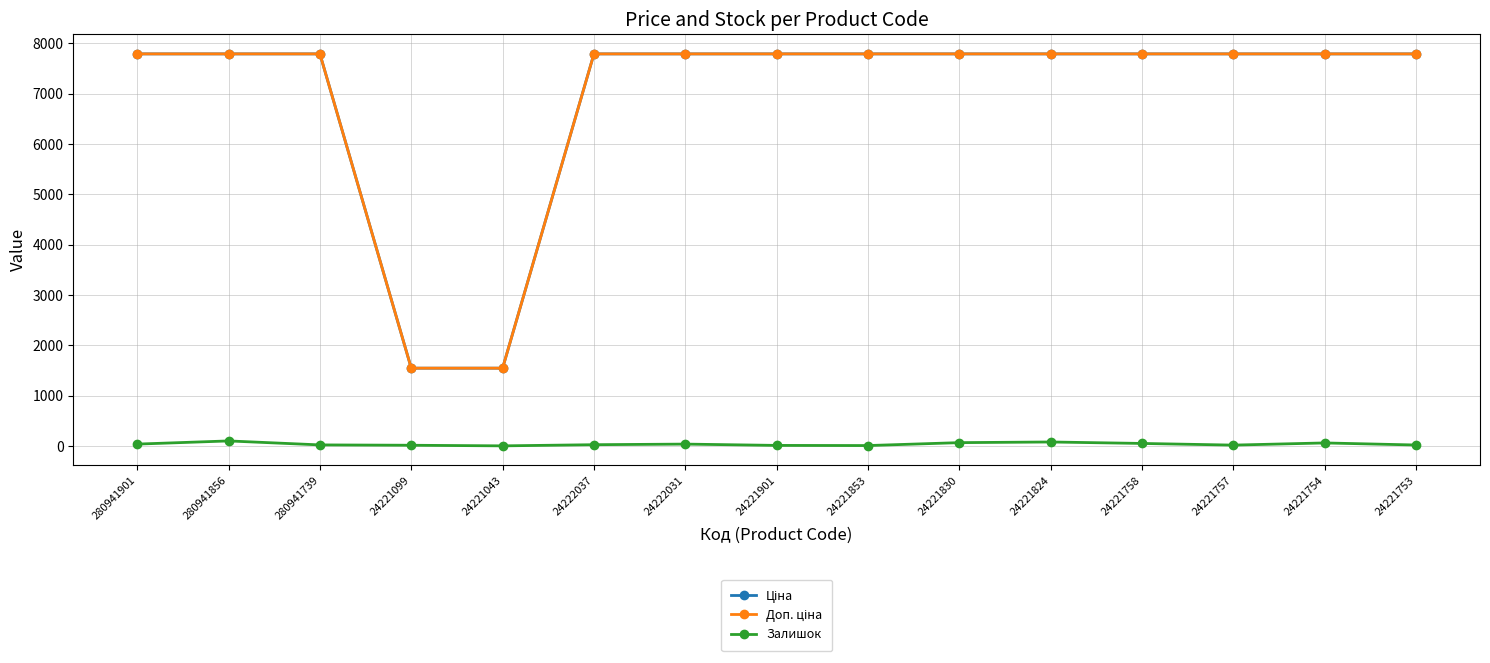

At how many categories does at least one series exceed 2339?

13